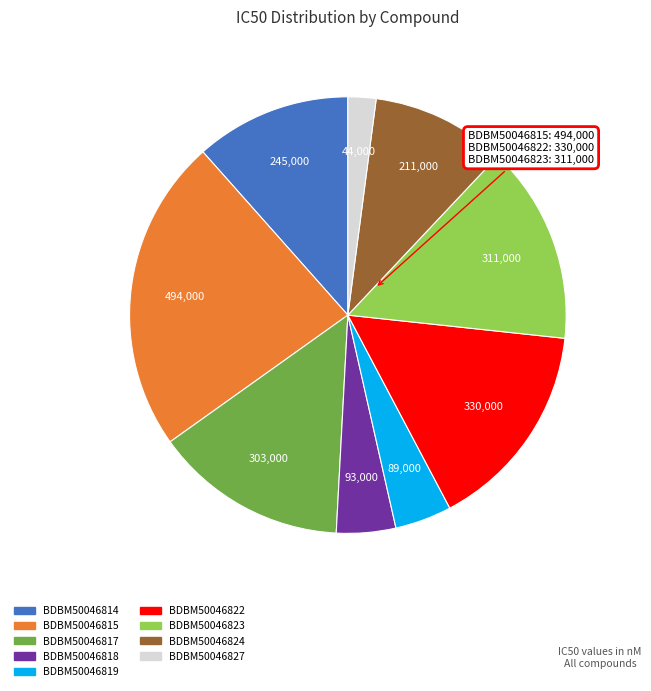

Combined, do BDBM50046822 and BDBM50046818 account for over 50%?

No